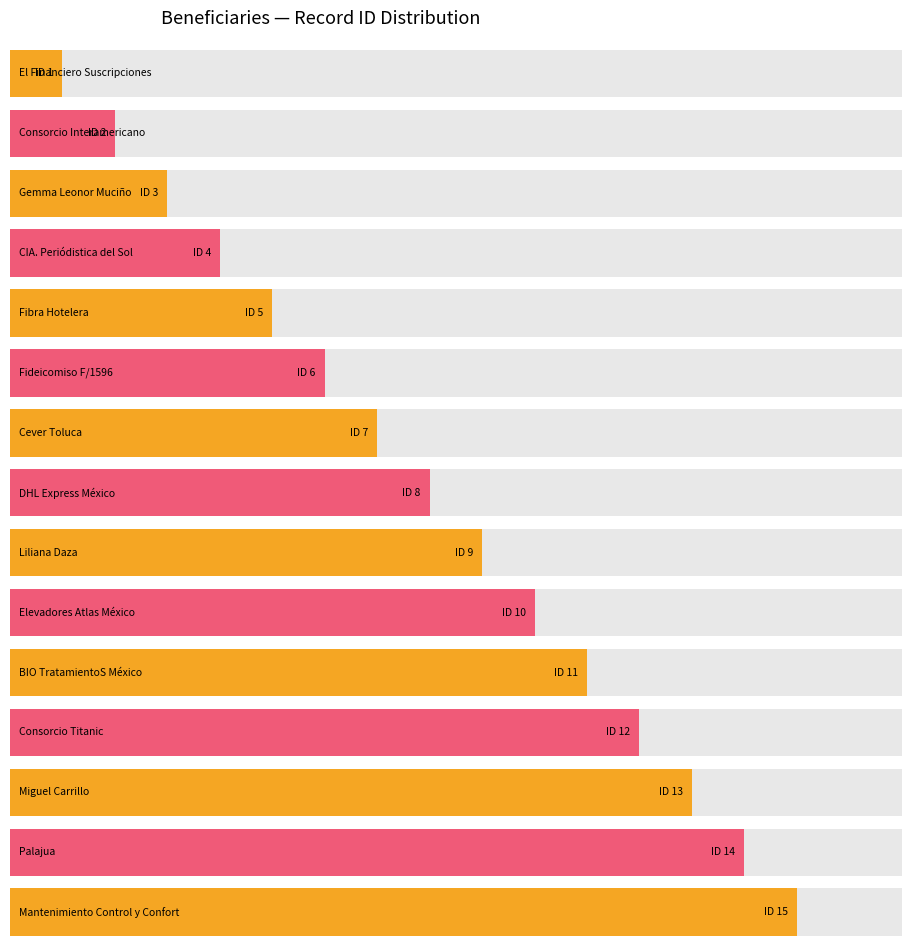

How many distinct data groups are displayed?

1